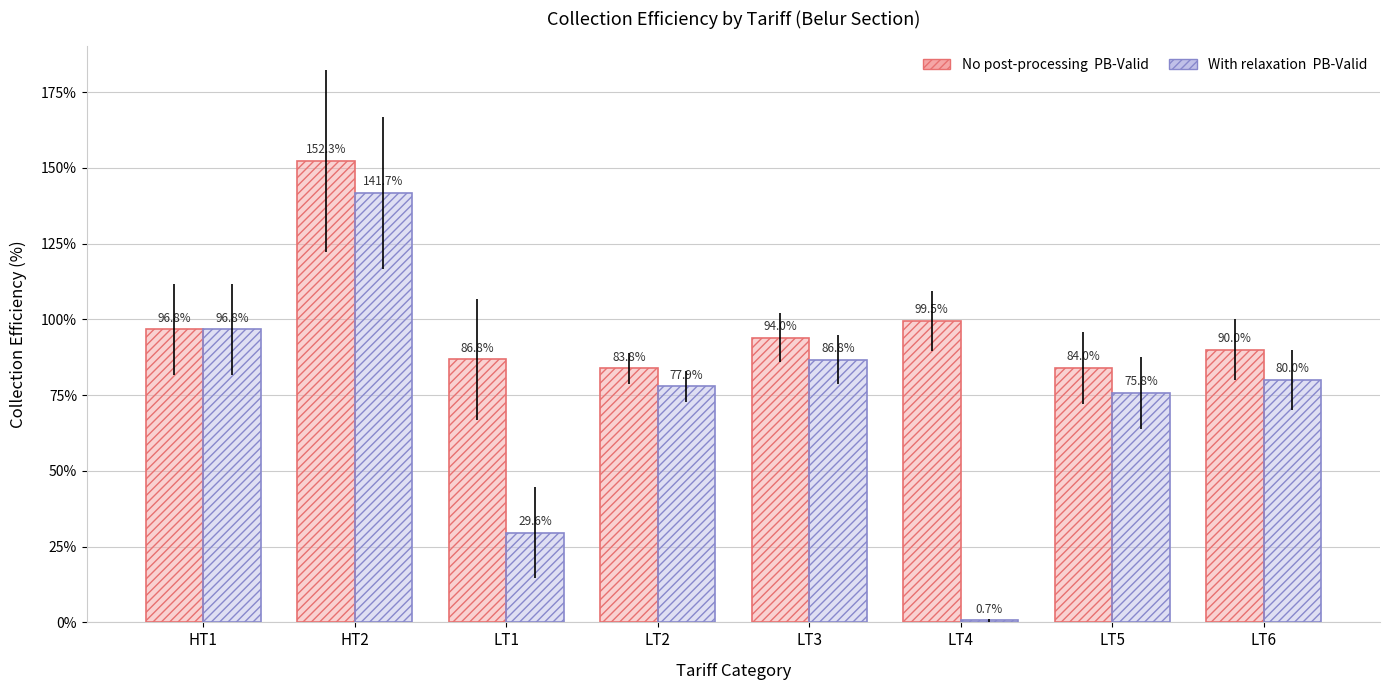

Is it true that No post-processing PB-Valid equals 86.8 at LT1?

True